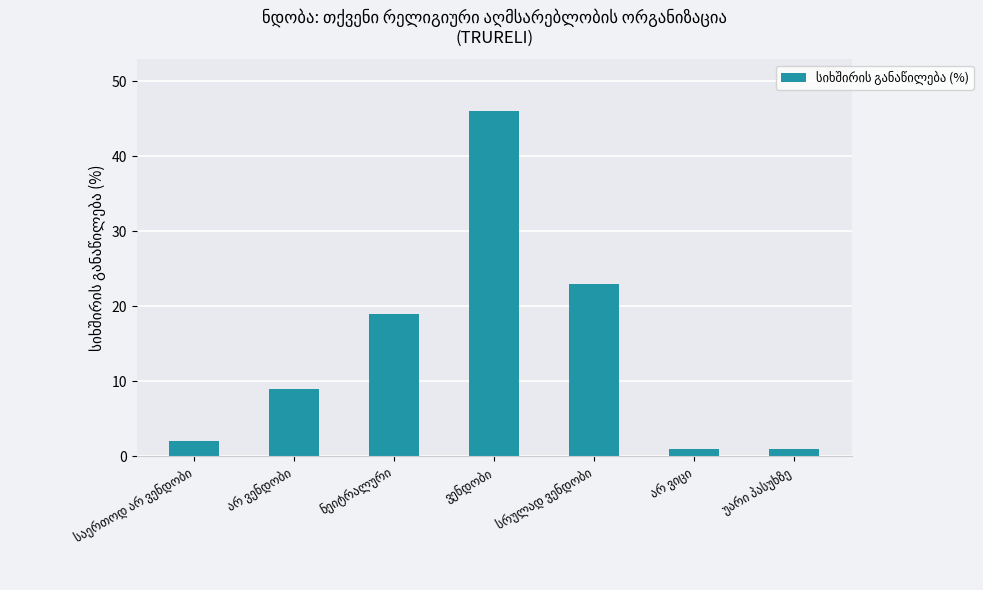

What is the difference between the maximum and second lowest values?

45